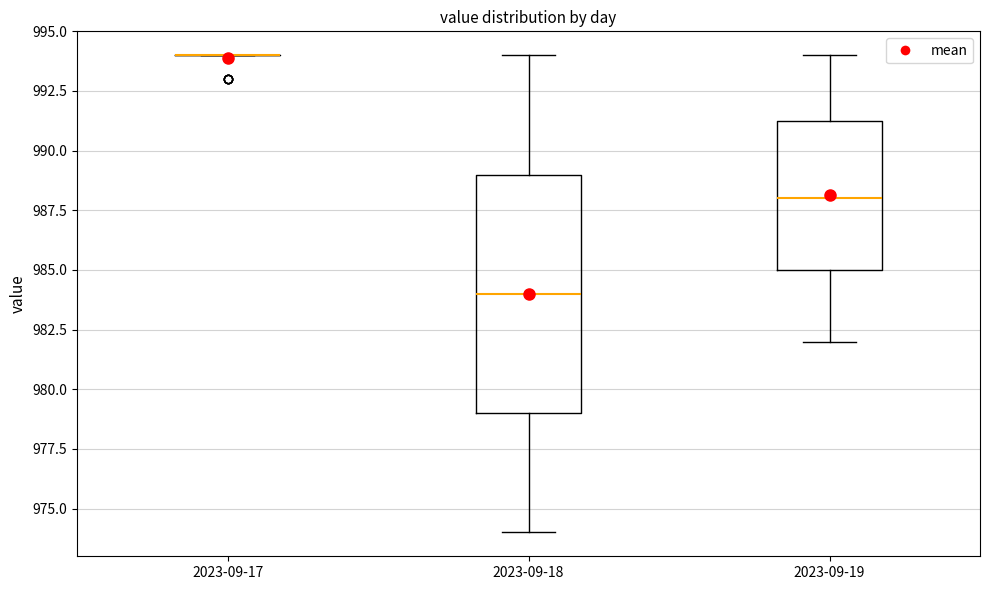

Which box is the tallest, from its lower edge to its upper edge?

2023-09-18